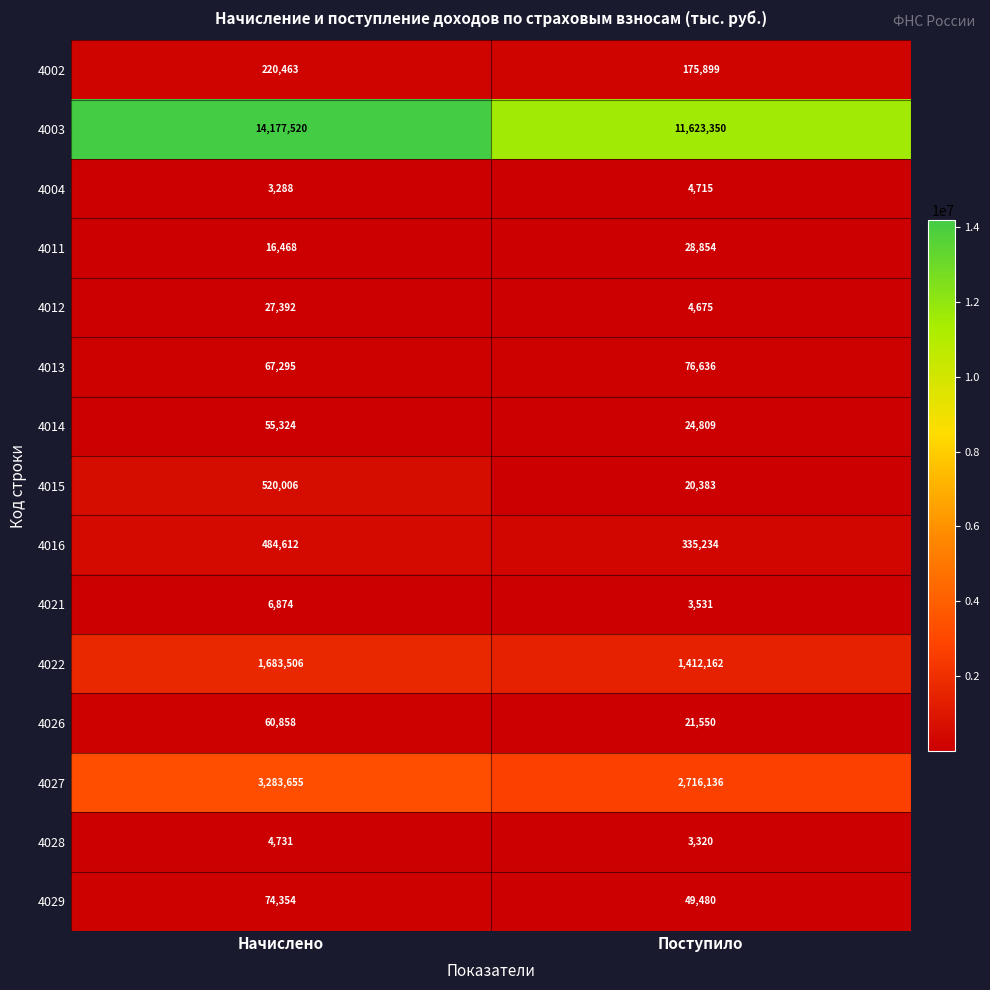

What is the lowest value of the 4011 series?

16468